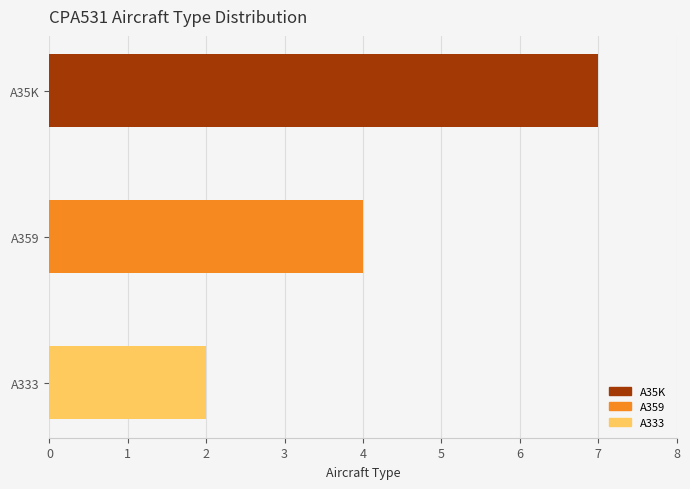

Reading top to bottom, transcribe all the data shown in this chart.

A35K=7	A359=4	A333=2